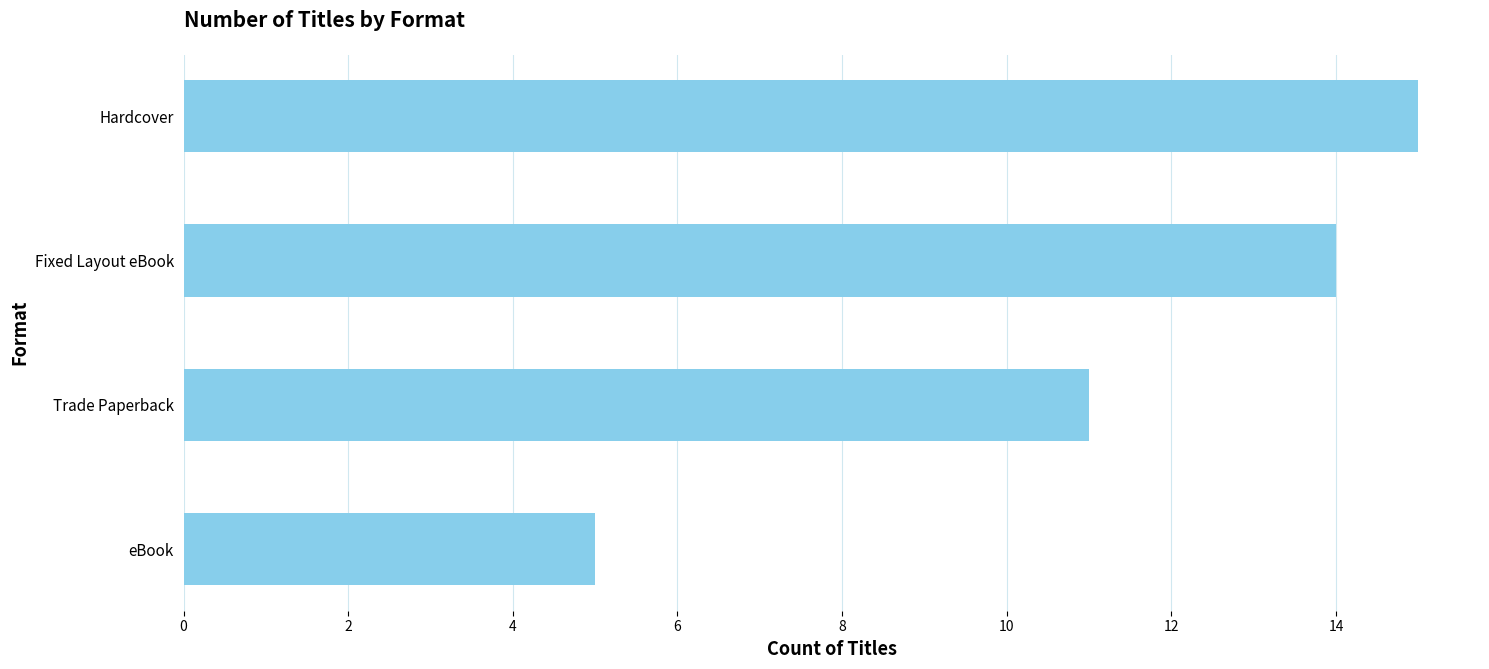

What is the sum of all values?

45